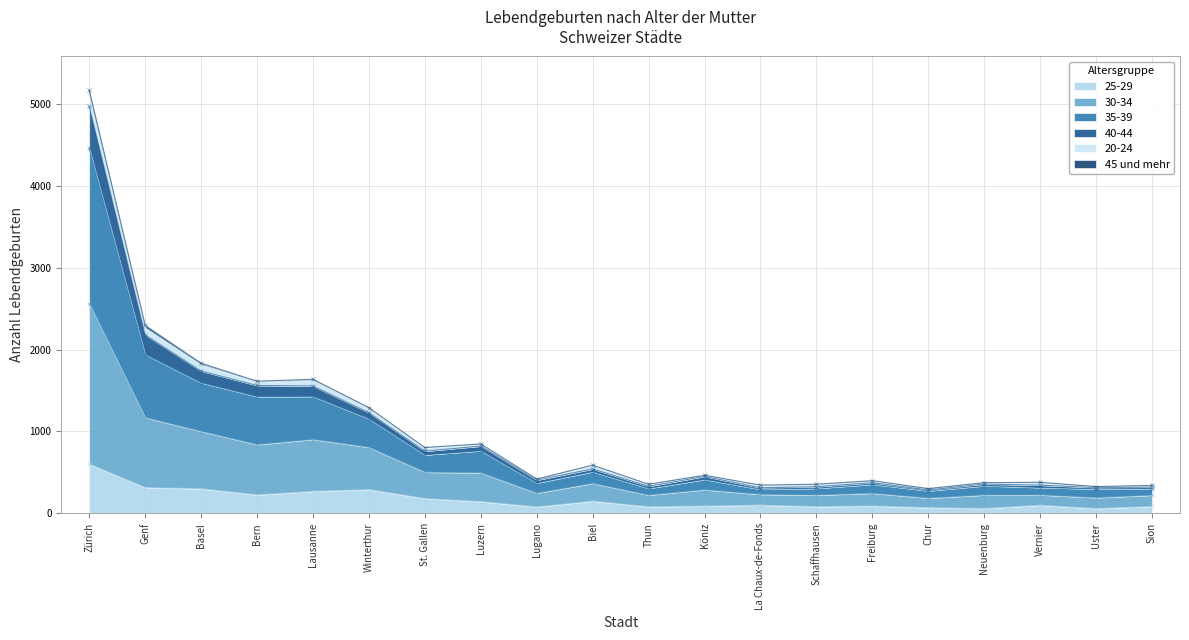

How many interior local peaks does the 35-39 series have?

5